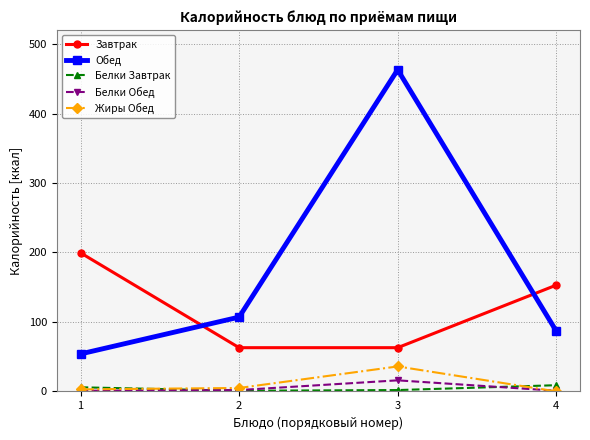

True or false: Жиры Обед and Обед intersect in this chart.

False